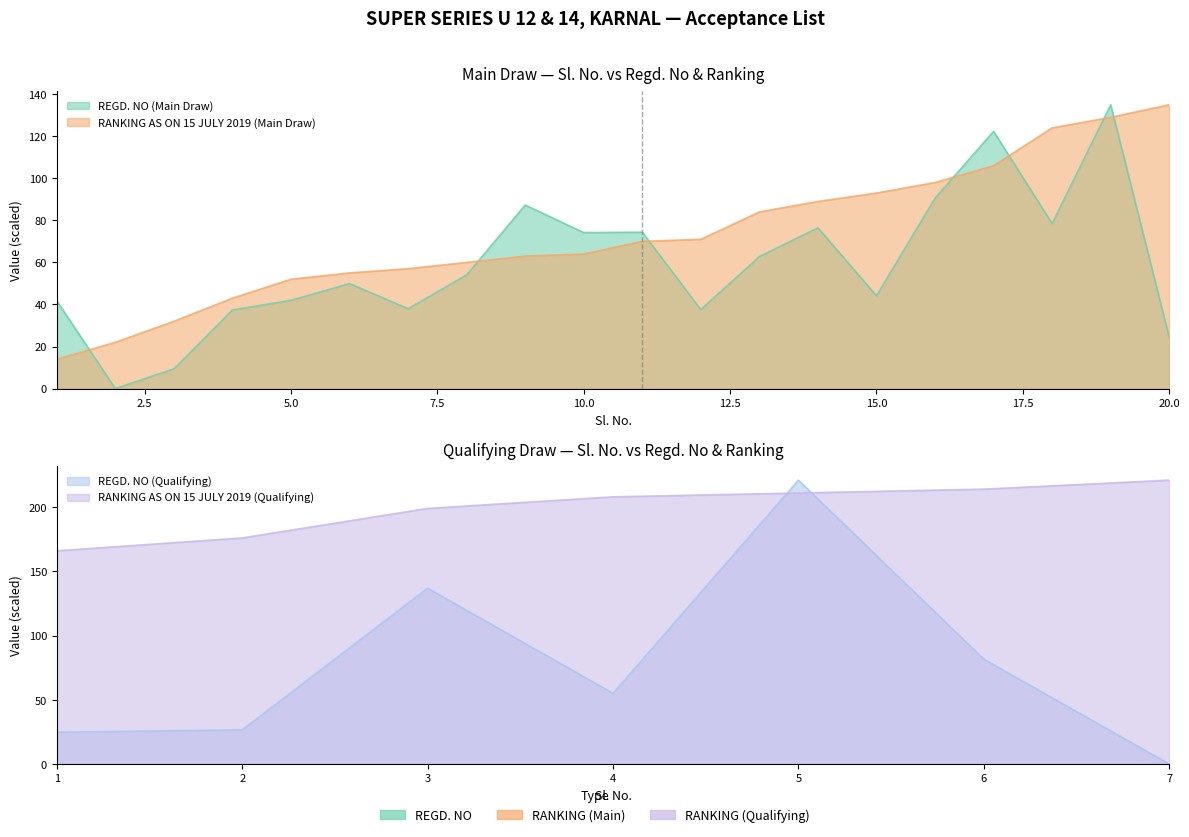

True or false: RANKING AS ON 15 JULY 2019 (Main Draw) and REGD. NO (Main Draw) cross at least once.

True